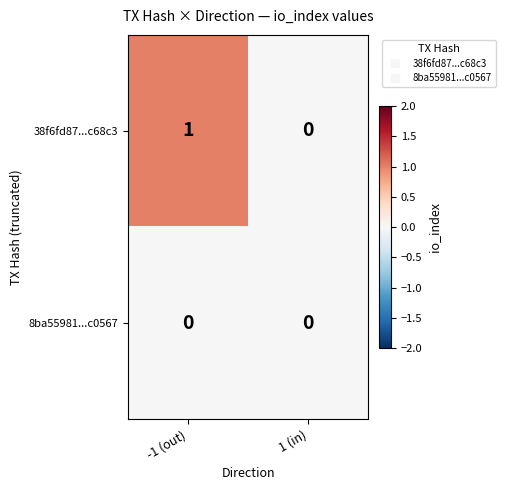

At which label is 38f6fd87...c68c3 closest to 0?

1 (in)